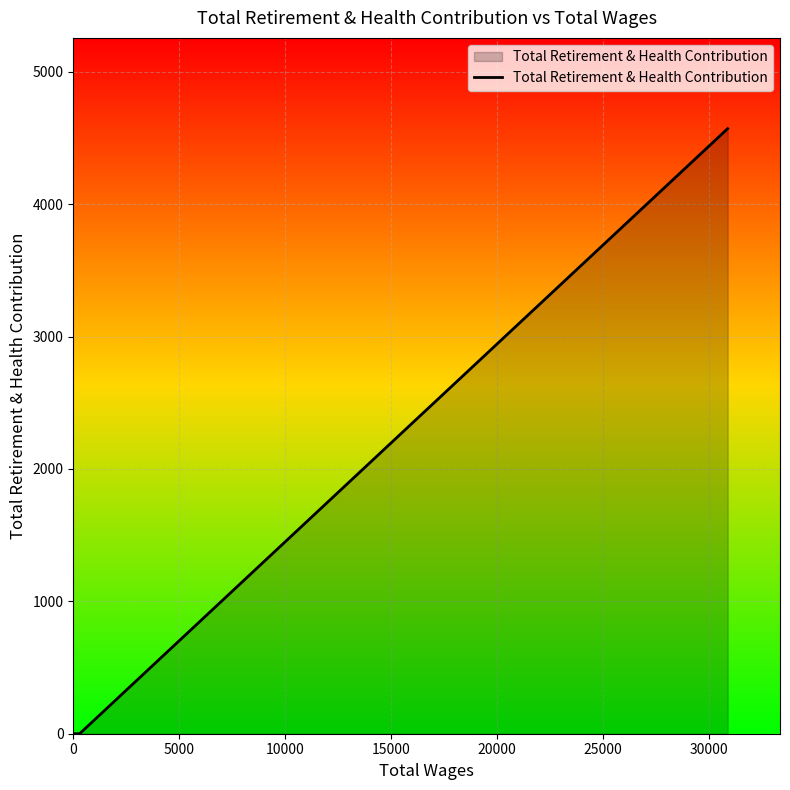

What is the maximum value shown in the chart?

4570